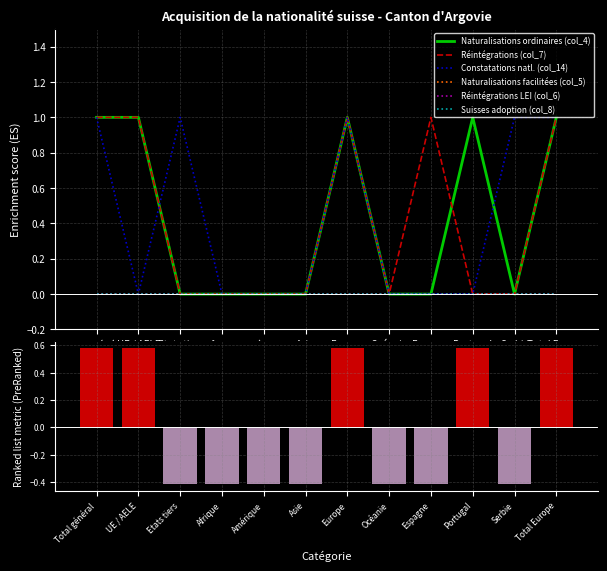

Rank the categories by Naturalisations ordinaires (col_4) value from lowest to highest.

Etats tiers, Afrique, Amérique, Asie, Océanie, Espagne, Serbie, Total général, UE / AELE, Europe, Portugal, Total Europe